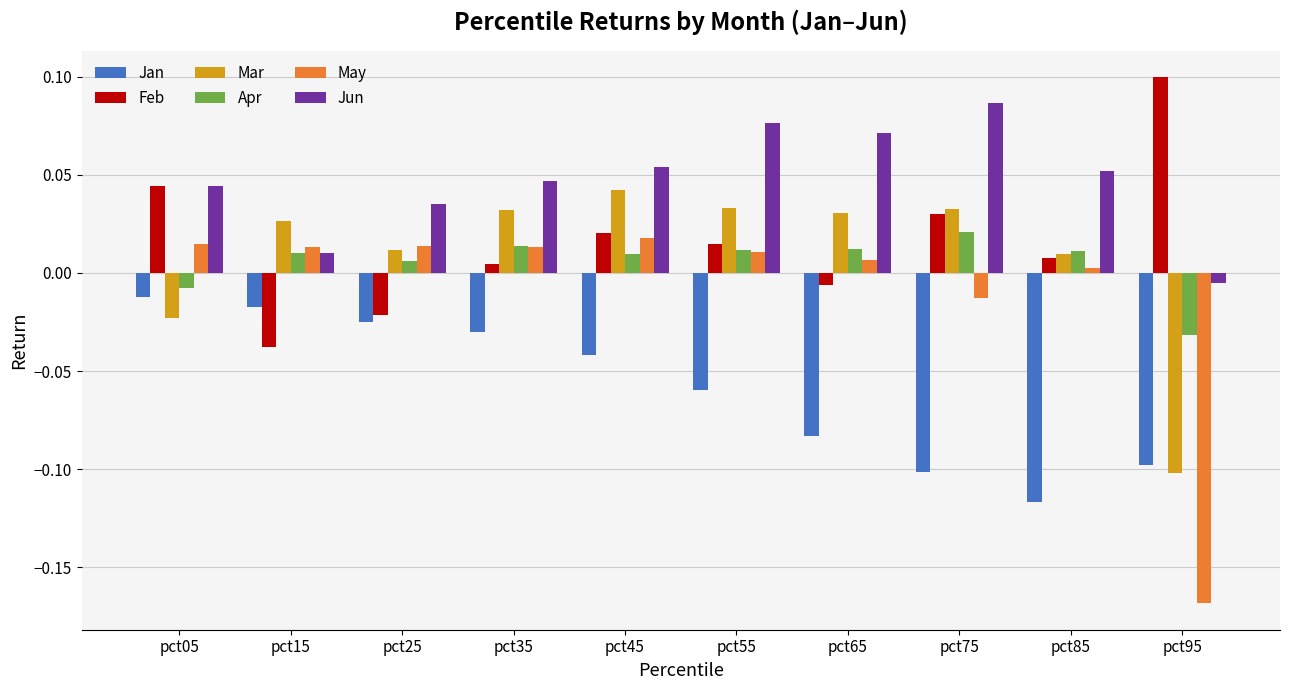

At which category is the sum across all series the highest?

pct45